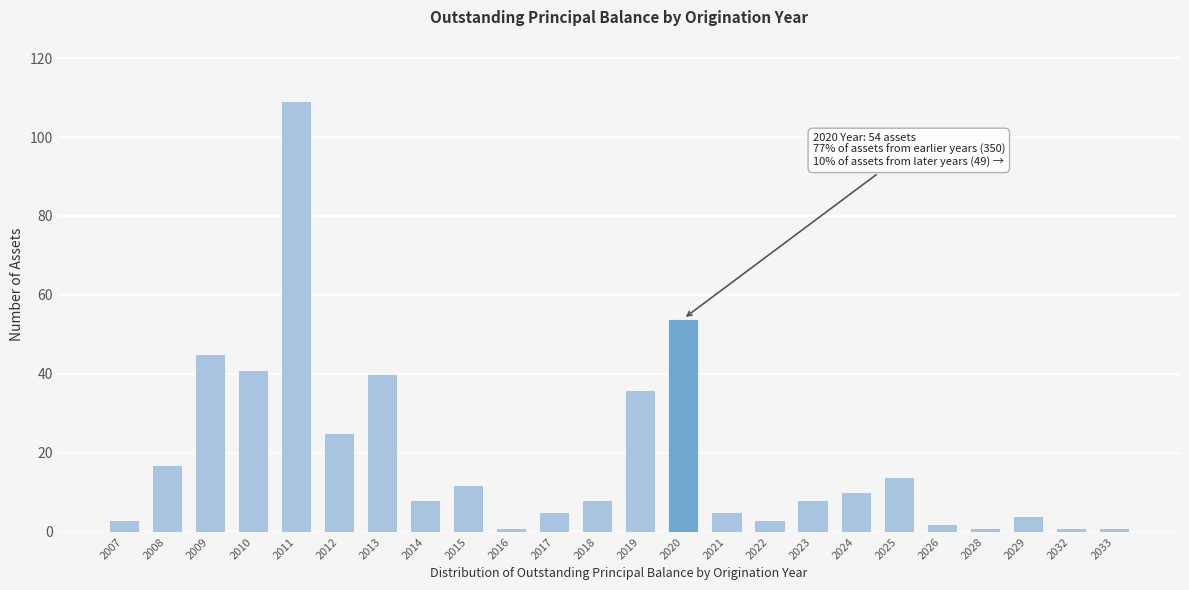

Reading left to right, transcribe all the data shown in this chart.

3	17	45	41	109	25	40	8	12	1	5	8	36	54	5	3	8	10	14	2	1	4	1	1